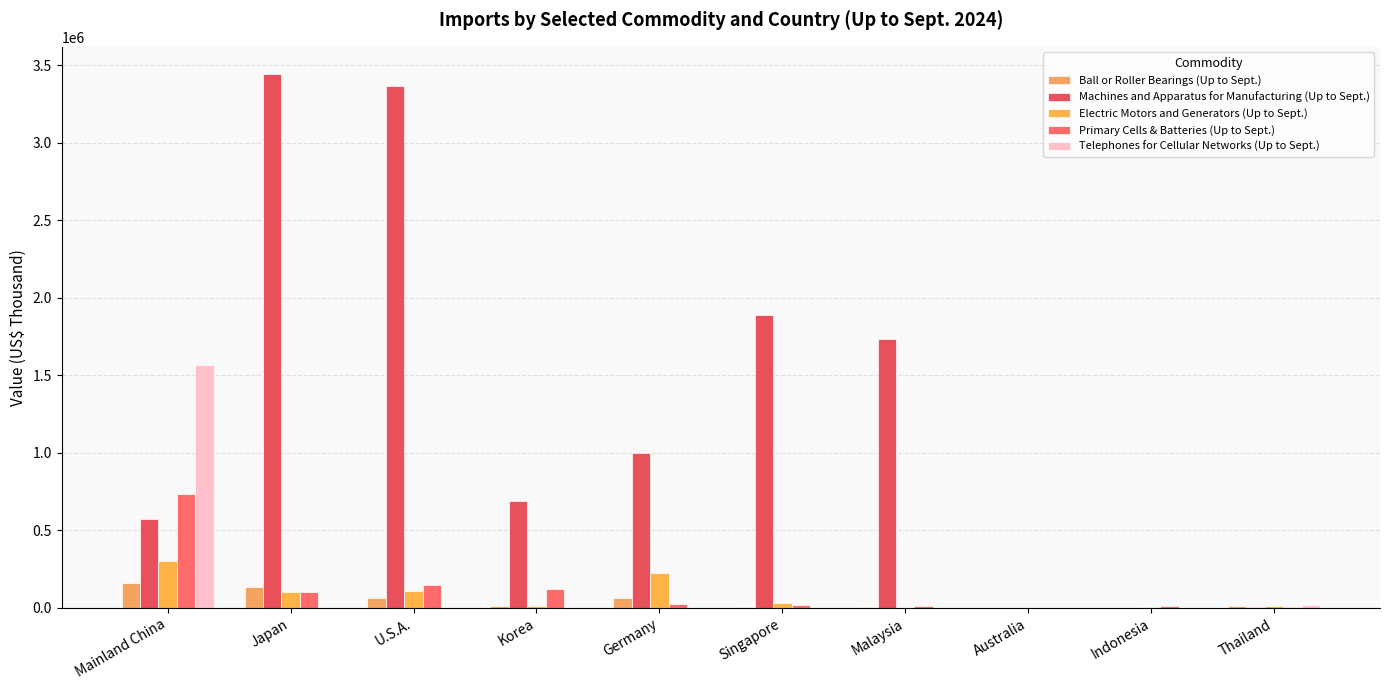

Are the bars grouped side by side (vs. stacked)?

Yes